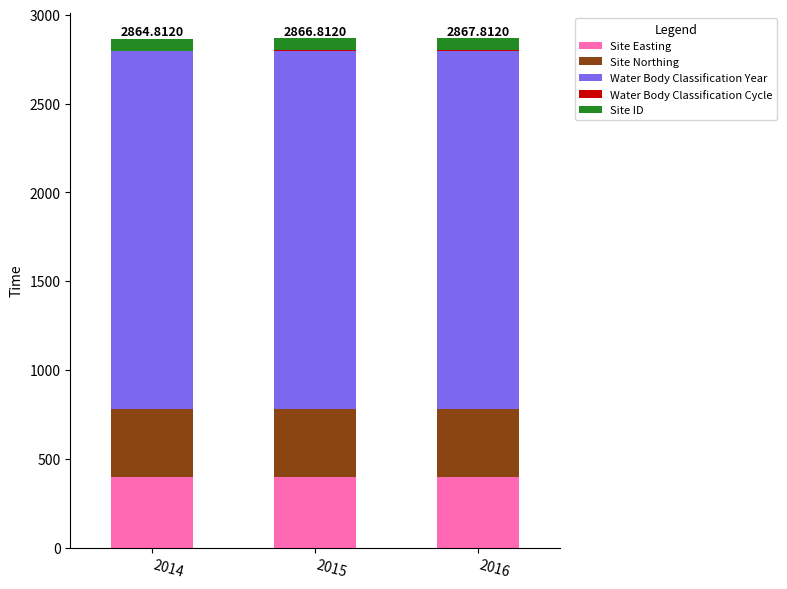

At which label does Site Easting reach its peak?

2014